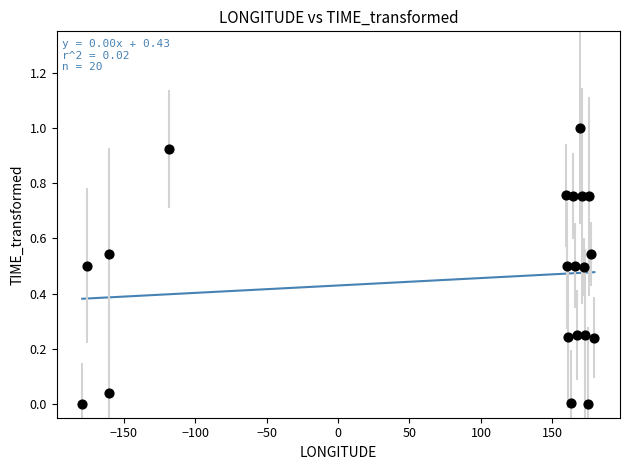

What is the range of Y values (max minus min)?

1.0